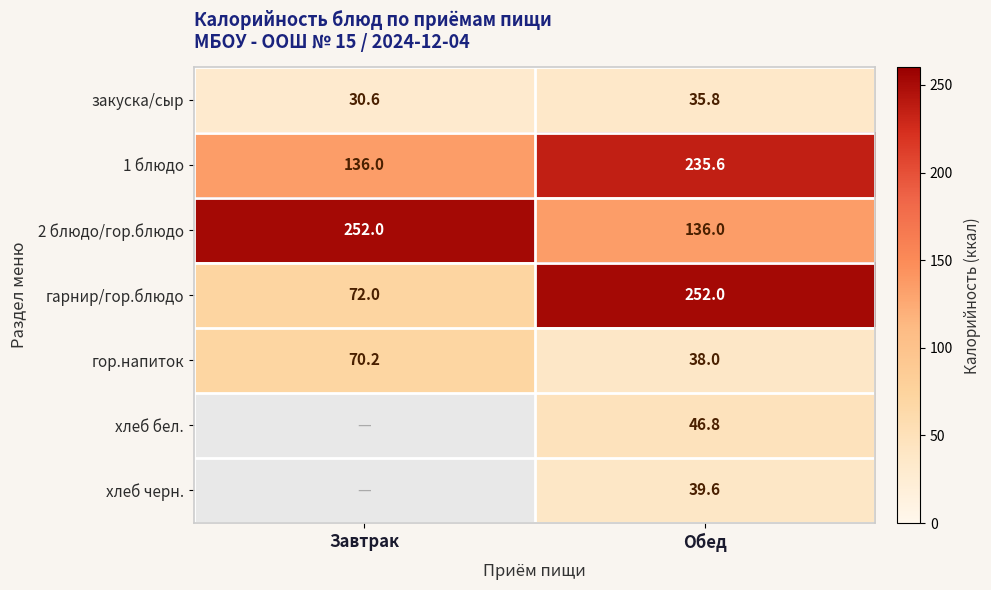

Is it true that закуска/сыр equals 30.6 at Завтрак?

True